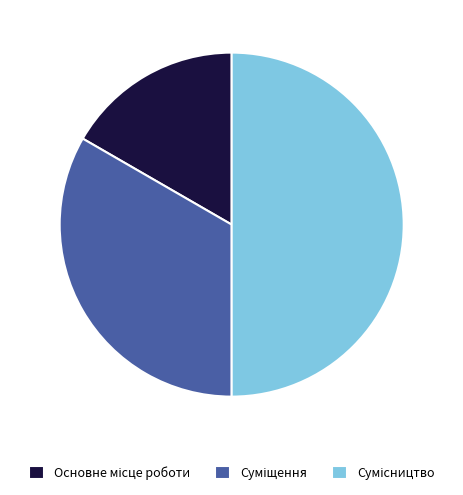

Does Суміщення represent more than half of the total?

No